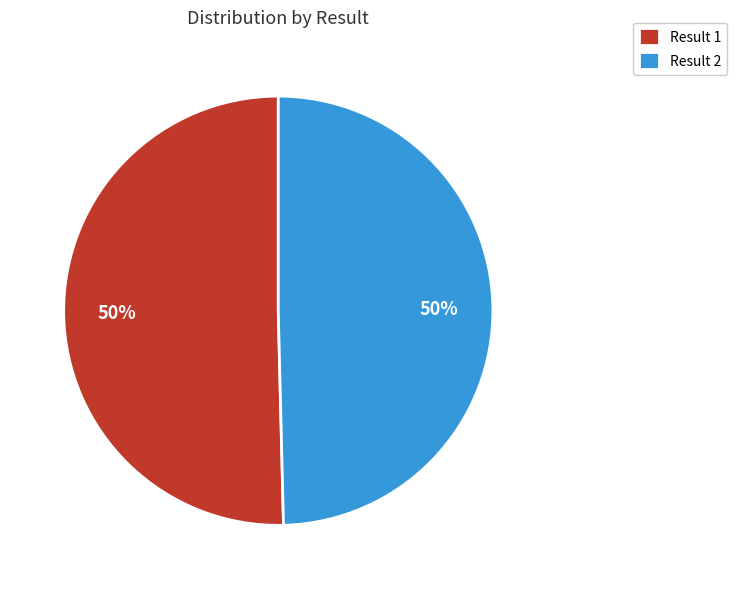

What is the ratio of the value at Result 1 to the value at Result 2?

1.0